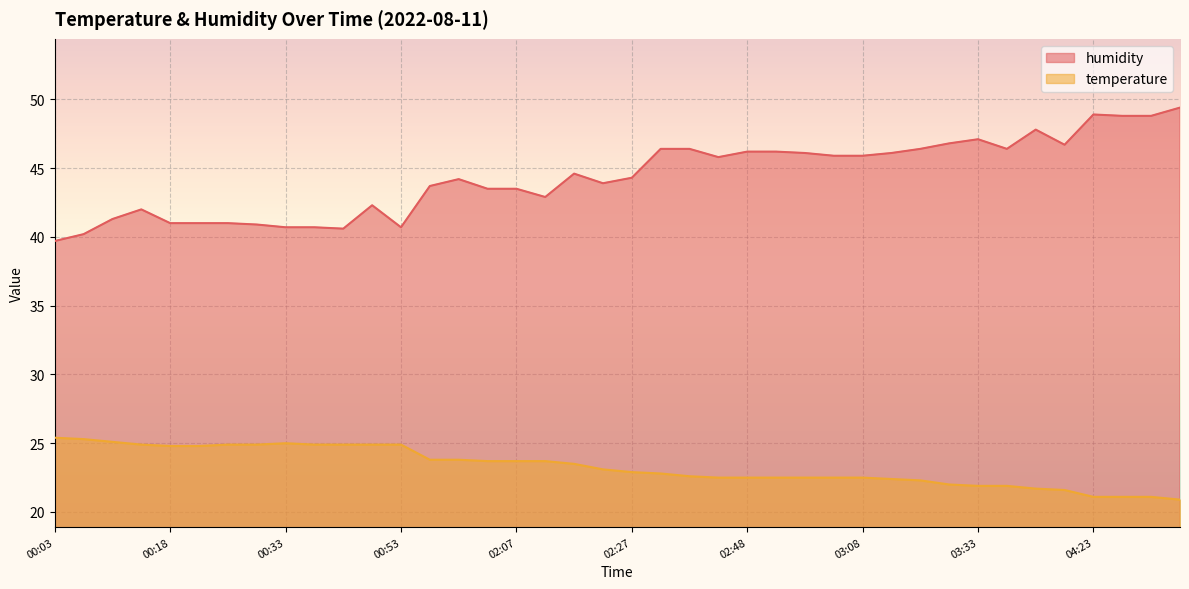

At which label is humidity closest to 44?

02:23